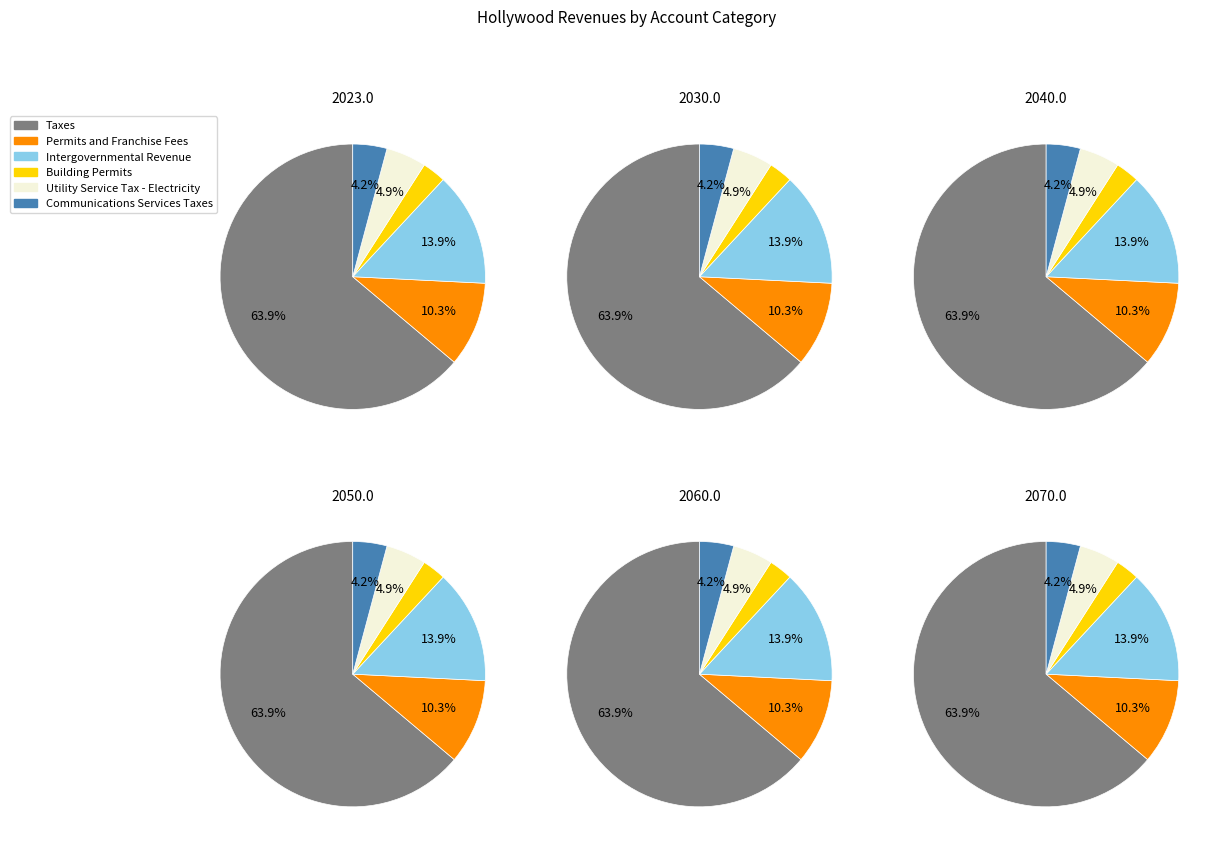

What is the majority slice?

Taxes